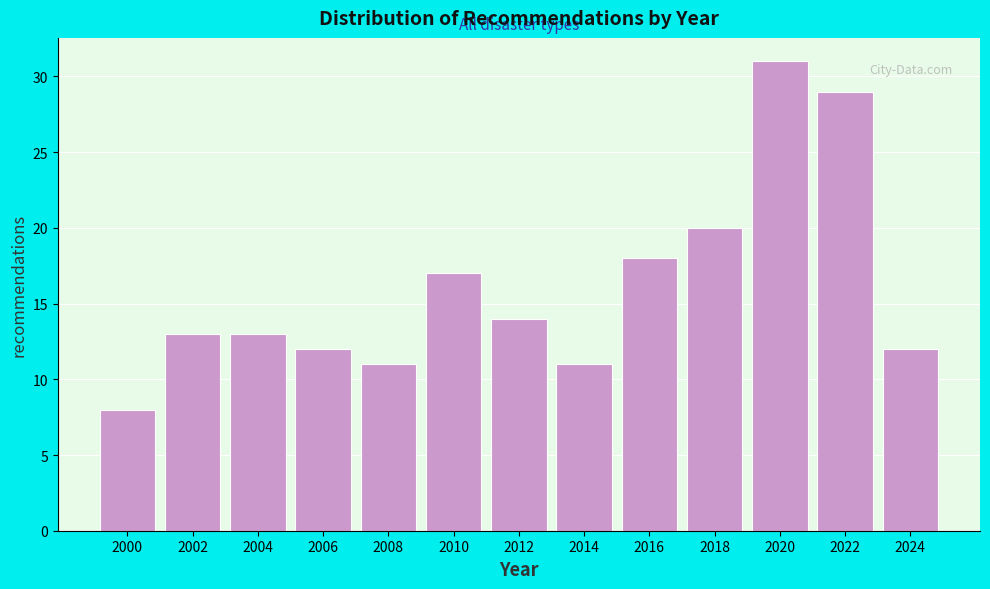

Reading left to right, list every bar in this chart as the range it spans on the x-axis followed by its height. The values are not printed on the chart, so give them approximately, as read against the axis.

1999 to 2001: 8
2001 to 2003: 13
2003 to 2005: 13
2005 to 2007: 12
2007 to 2009: 11
2009 to 2011: 17
2011 to 2013: 14
2013 to 2015: 11
2015 to 2017: 18
2017 to 2019: 20
2019 to 2021: 31
2021 to 2023: 29
2023 to 2025: 12